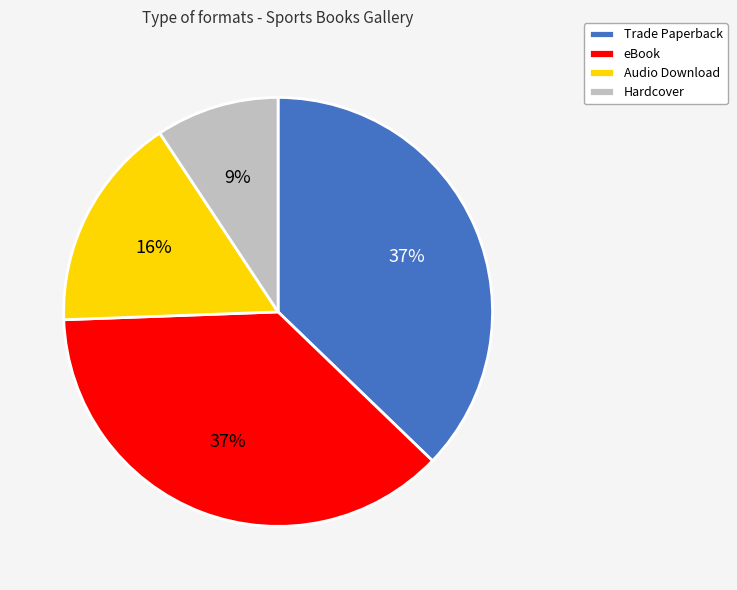

Is it true that Hardcover is 9% of the pie?

True